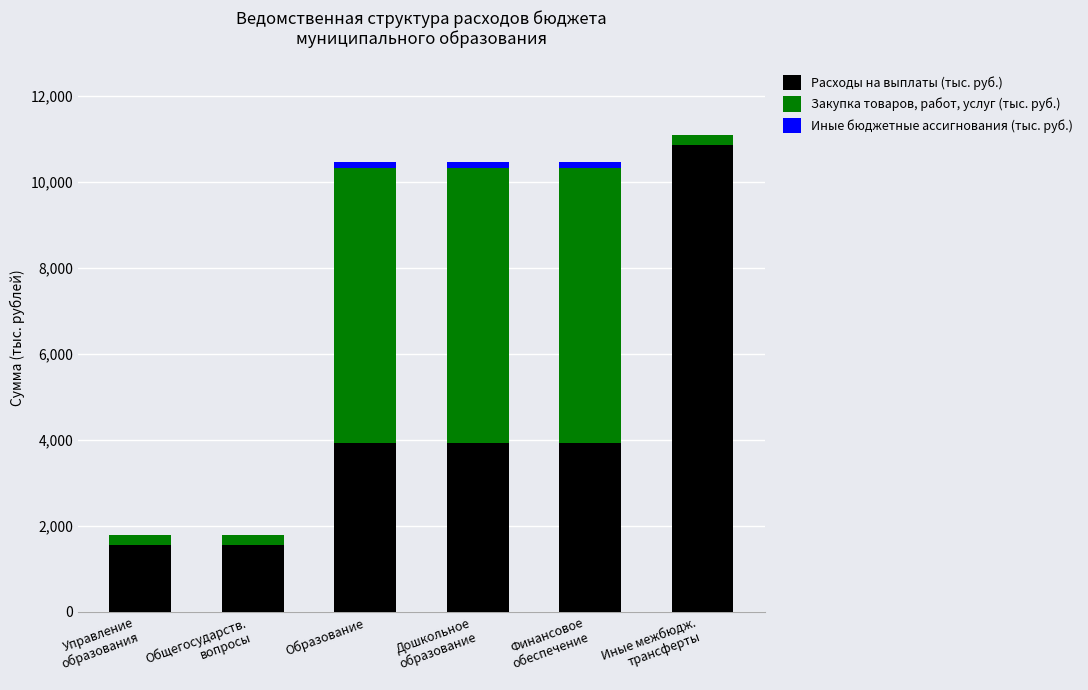

What are all the series names shown in the legend?

Расходы на выплаты (тыс. руб.), Закупка товаров, работ, услуг (тыс. руб.), Иные бюджетные ассигнования (тыс. руб.)